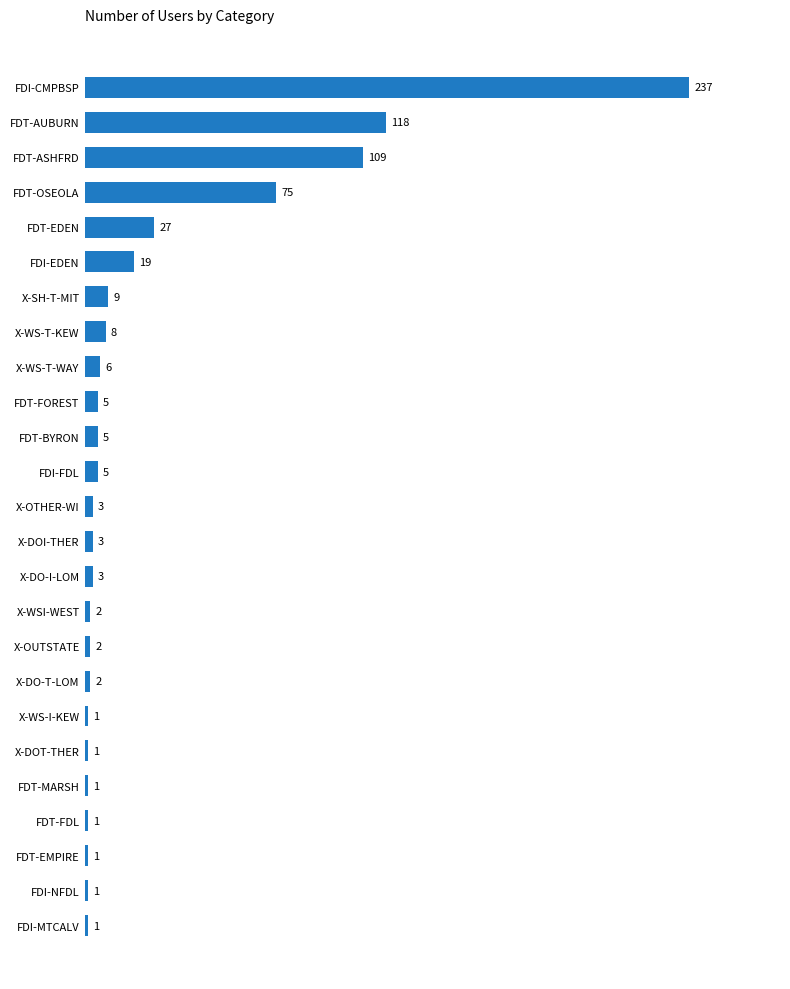

Which label corresponds to the largest value in the chart?

FDI-CMPBSP